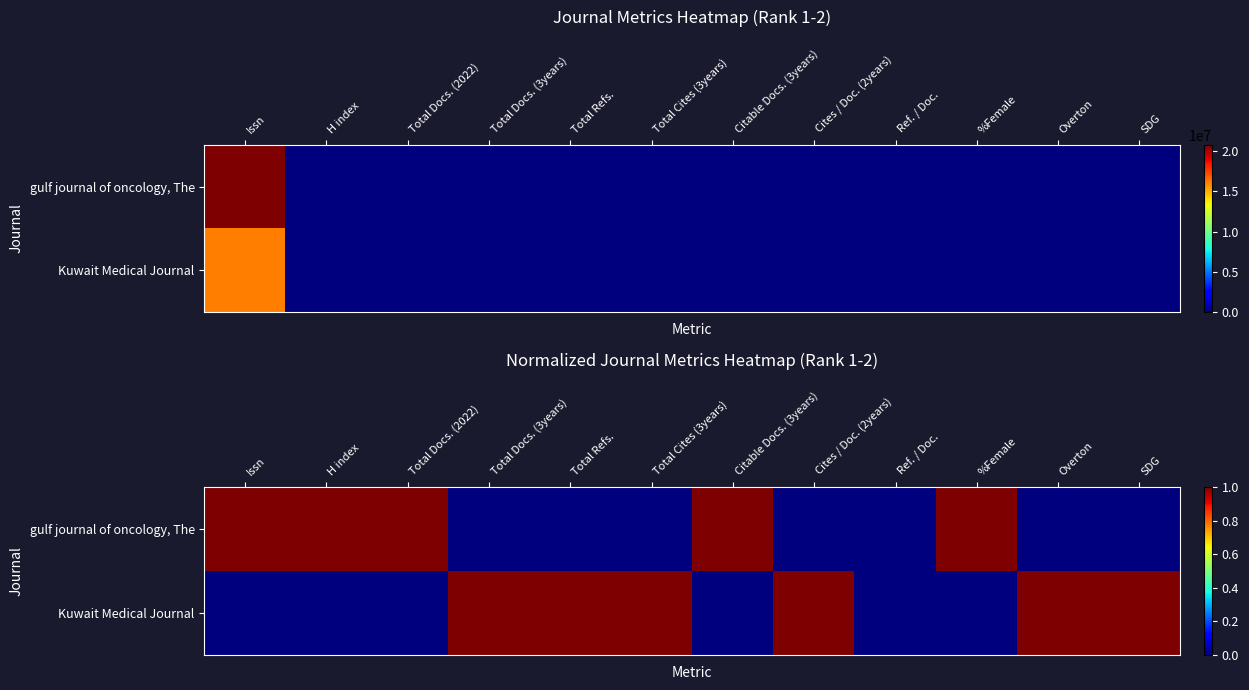

The value of gulf journal of oncology, The at SDG is 1. True or false?

False